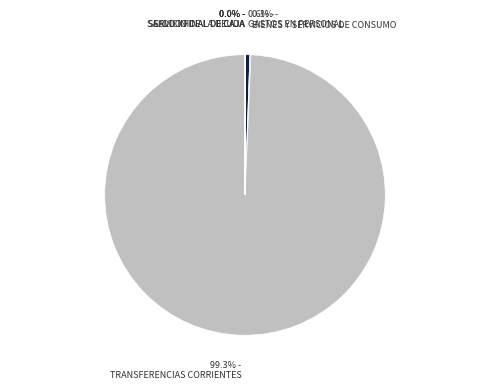

Is it true that SALDO INICIAL DE CAJA is 0% of the pie?

True